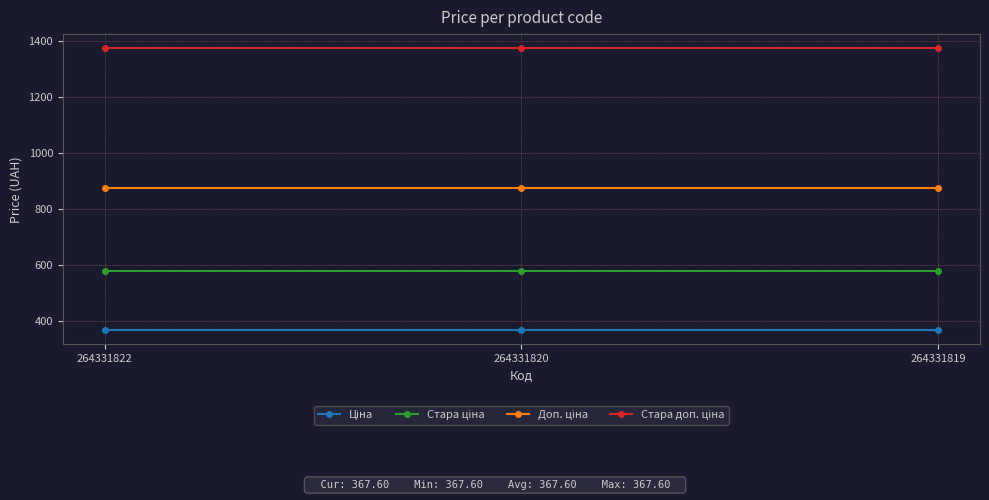

Does the chart display data point markers on the line(s)?

Yes